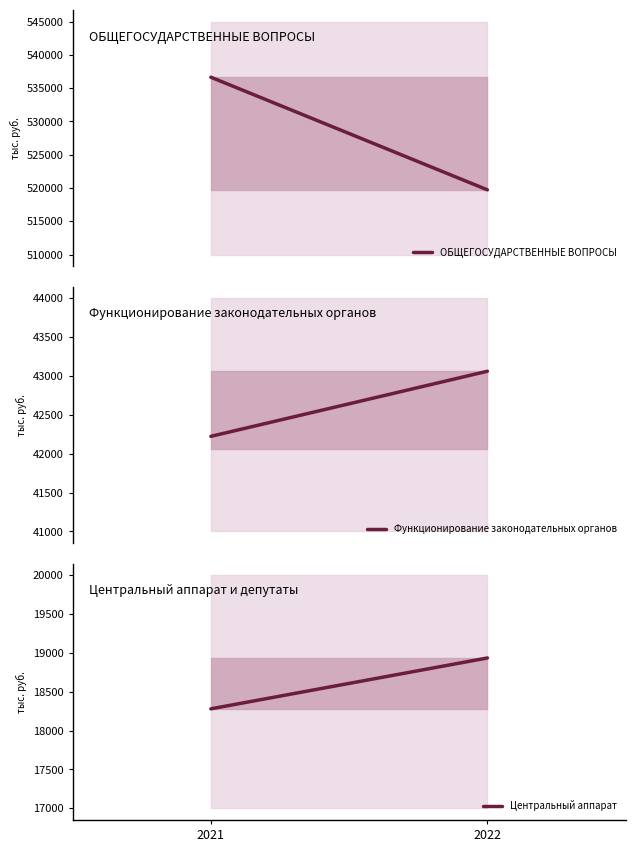

What are all the series names shown in the legend?

ОБЩЕГОСУДАРСТВЕННЫЕ ВОПРОСЫ, Функционирование законодательных органов, Центральный аппарат